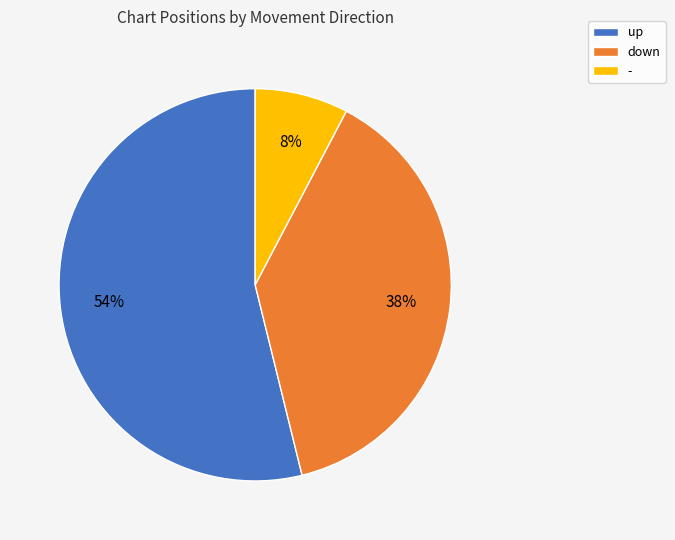

How many slices are in this pie chart?

3